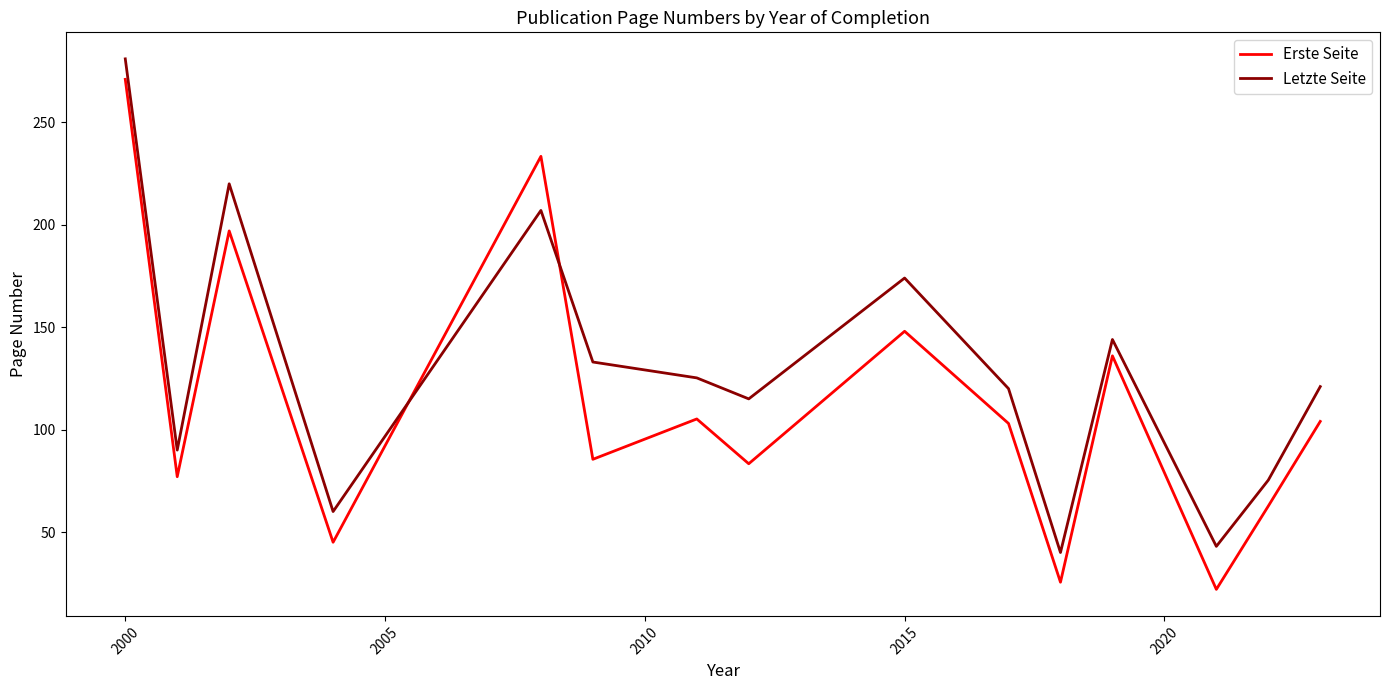

Which series has the largest range (max minus min)?

Erste Seite